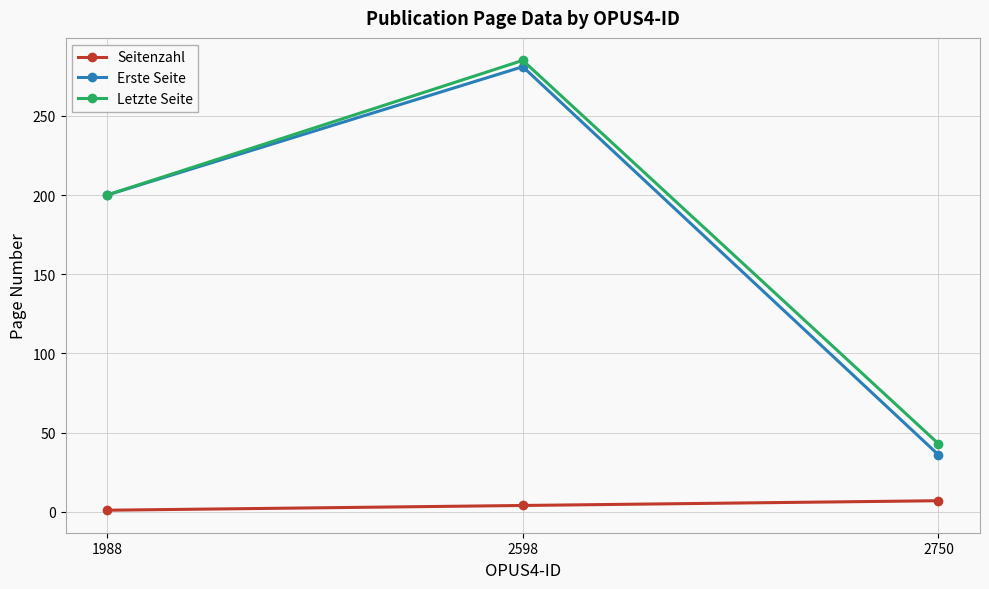

Reading left to right, what are all the values shown in this chart?

Seitenzahl: 1988=1	2598=4	2750=7
Erste Seite: 1988=200	2598=281	2750=36
Letzte Seite: 1988=200	2598=285	2750=43